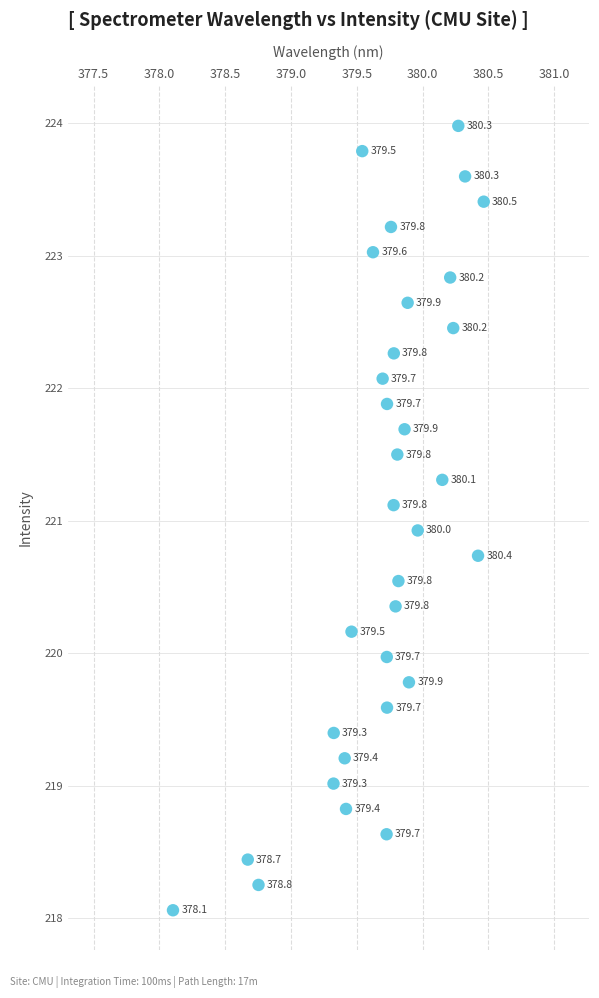

What Y value in the scatter plot is closest to 221?

220.9